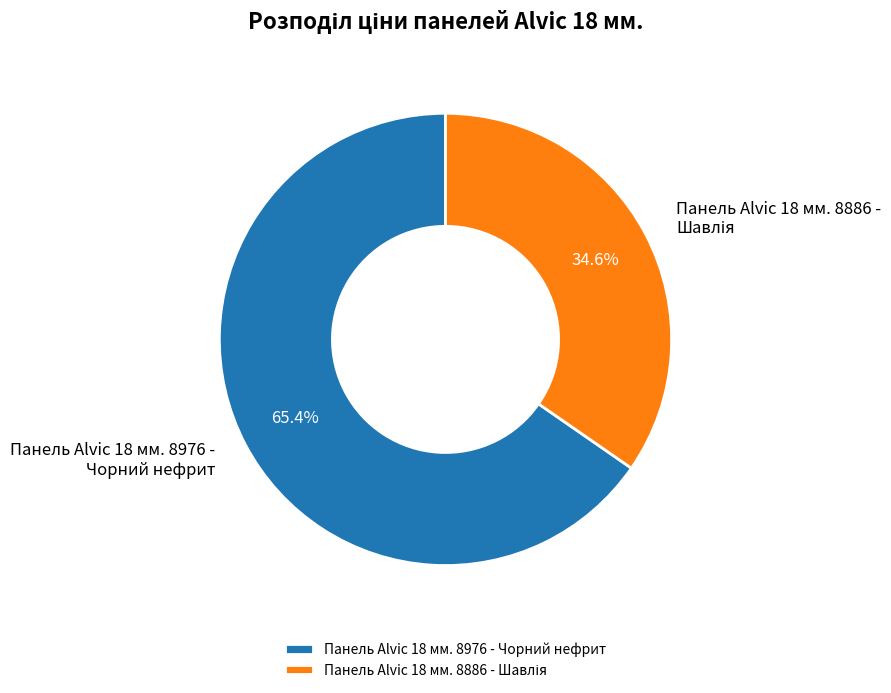

Is there a majority slice in this chart?

Yes